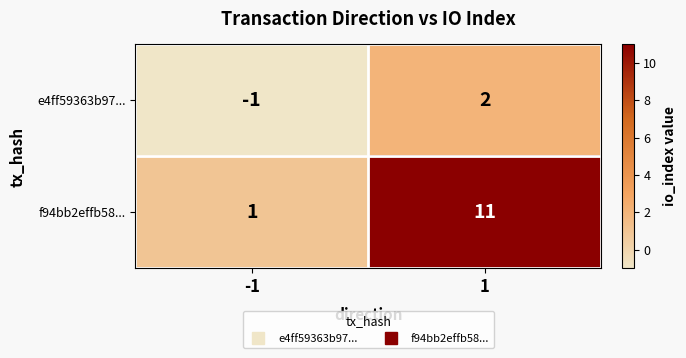

True or false: e4ff59363b97... has a value of 1 at 1.

False